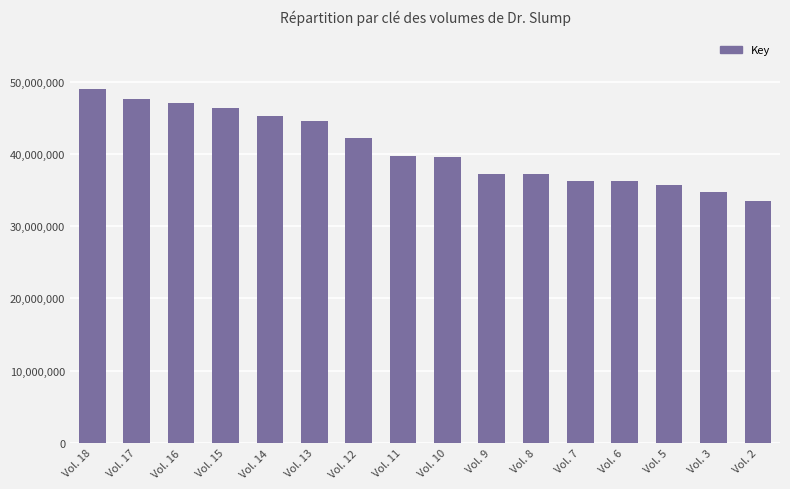

The value at Vol. 13 is 21353917. True or false?

False